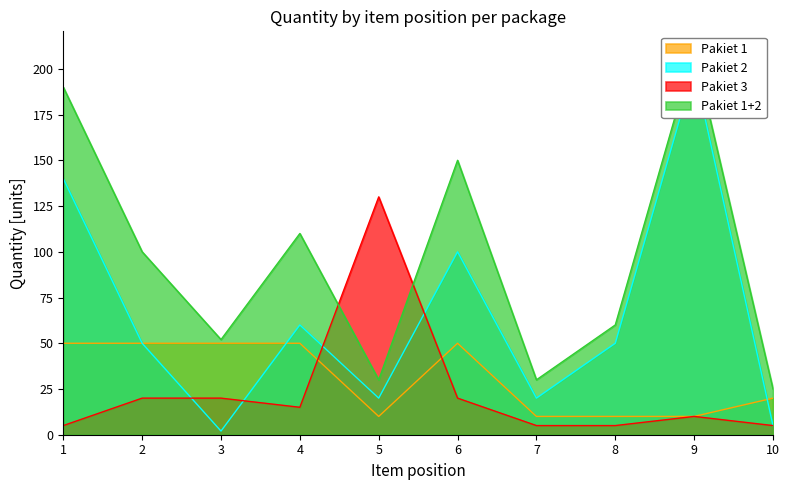

At which category does the chart reach its minimum across all series?

3